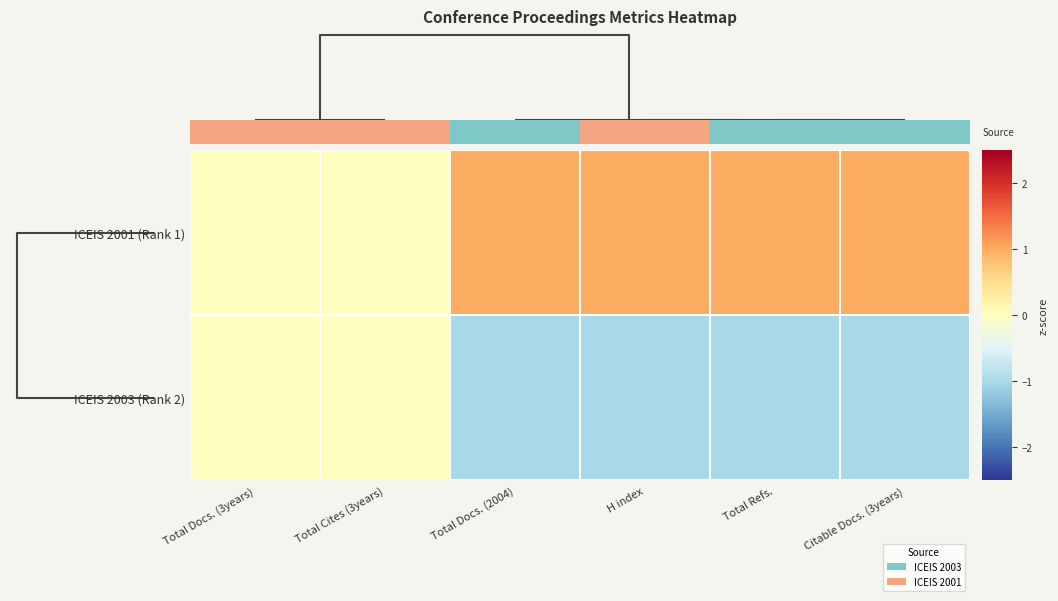

How many positive values does the ICEIS 2001 (Rank 1) series have?

4